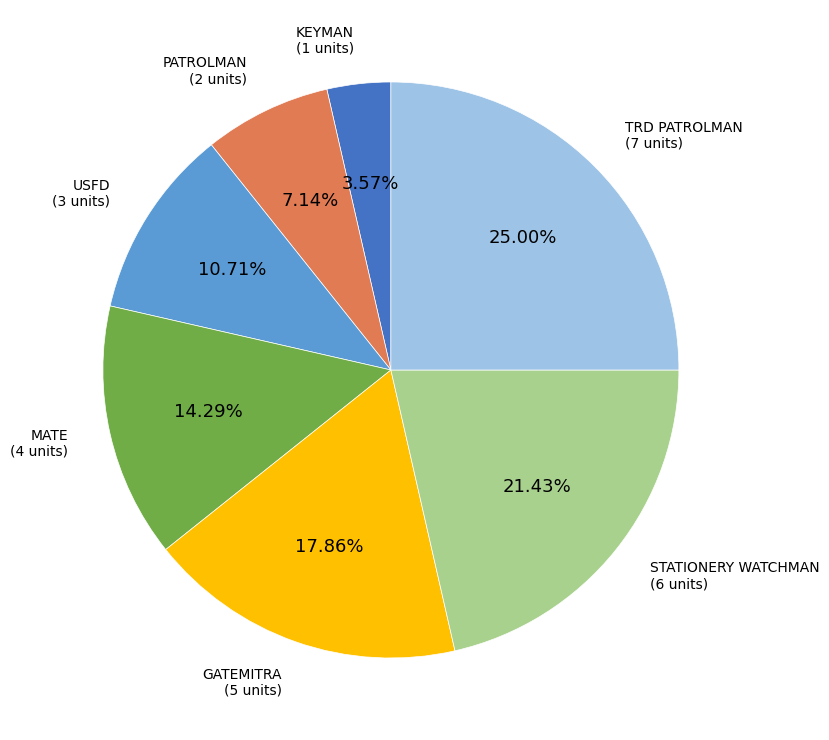

Is there a majority slice in this chart?

No